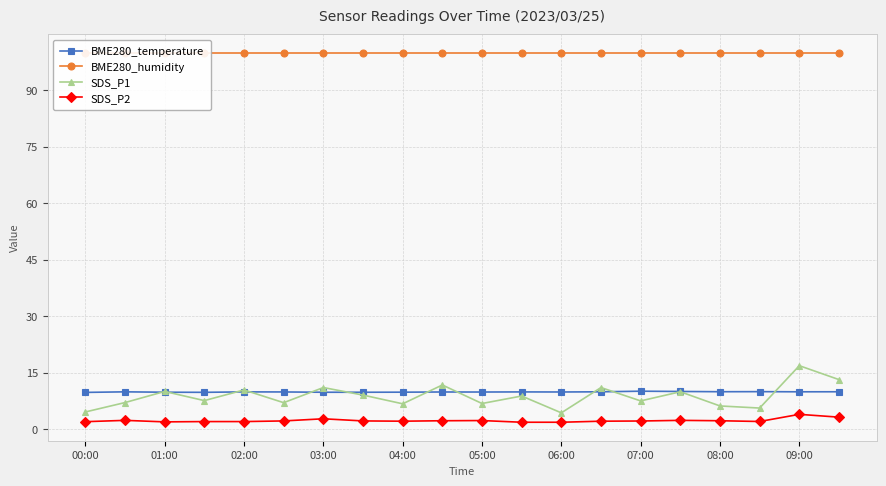

At which category does the chart reach its peak across all series?

00:00